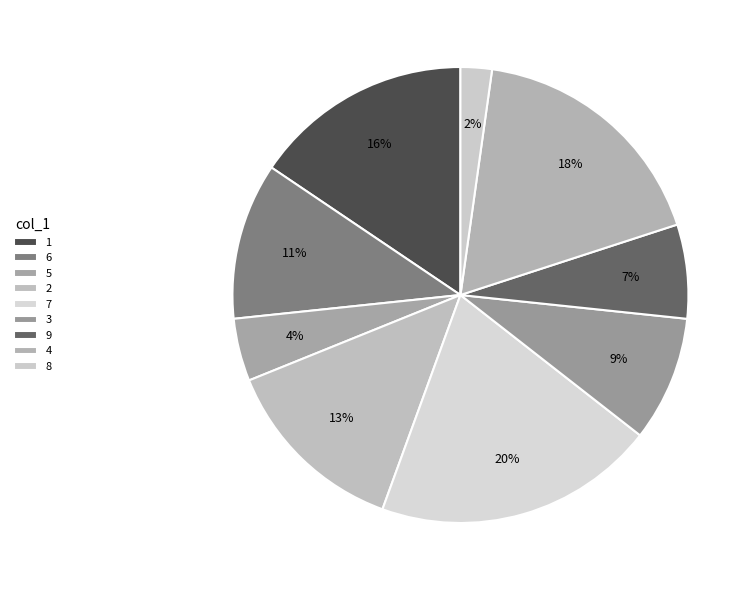

Do 8 and 4 together represent more than half of the pie?

No